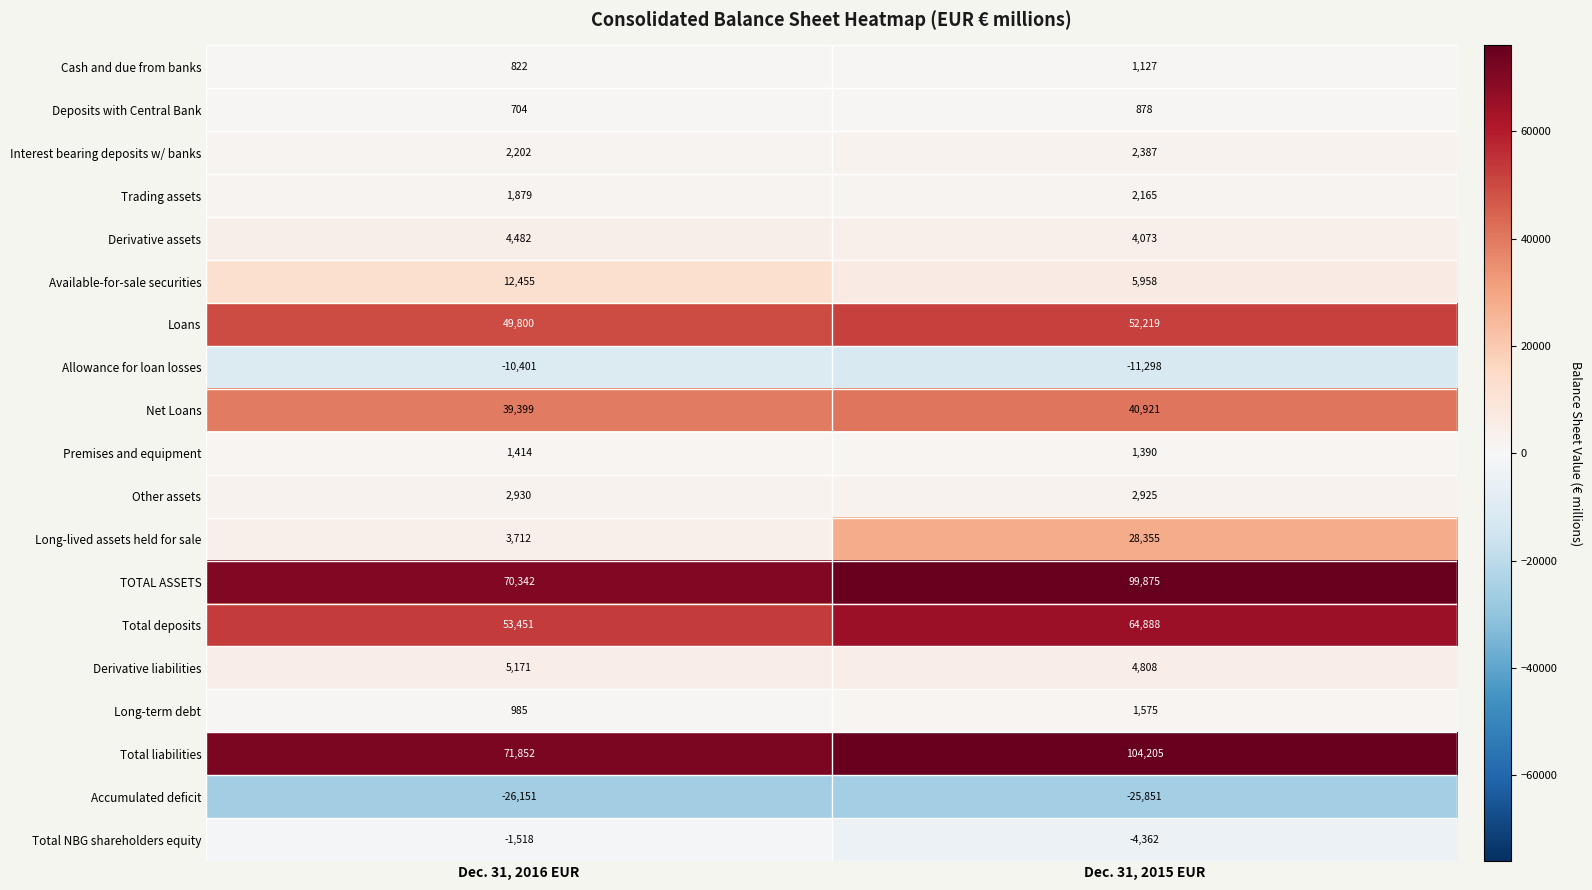

At which category does the chart reach its minimum across all series?

Dec. 31, 2016 EUR